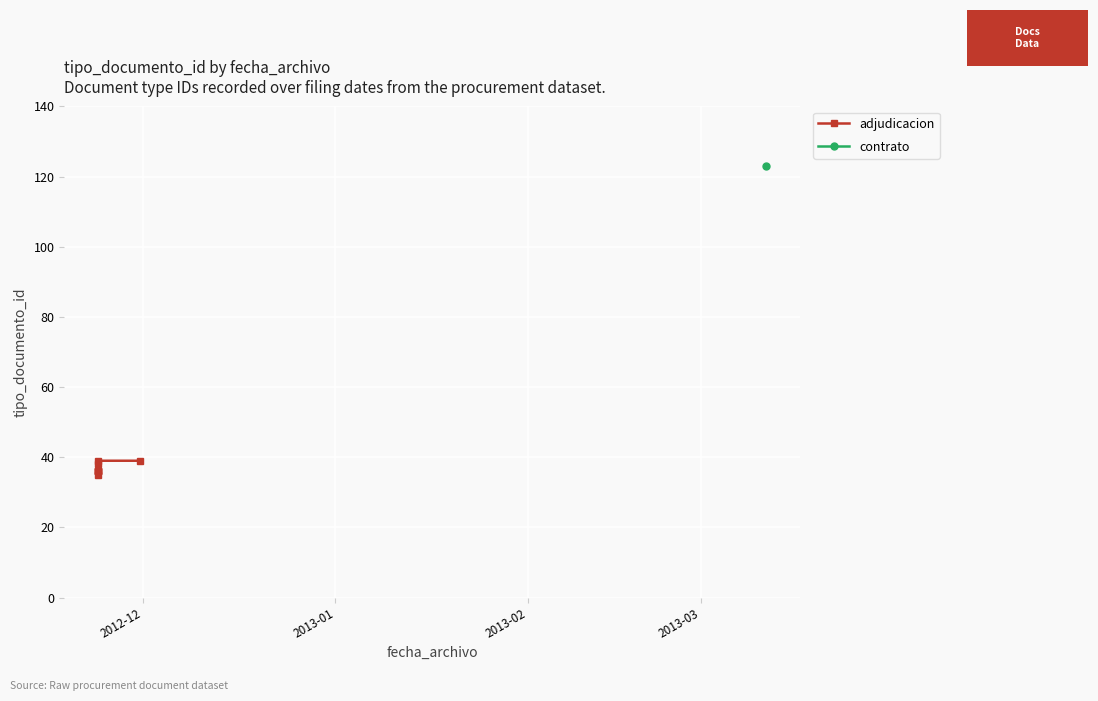

What is the minimum value shown in the chart?

35